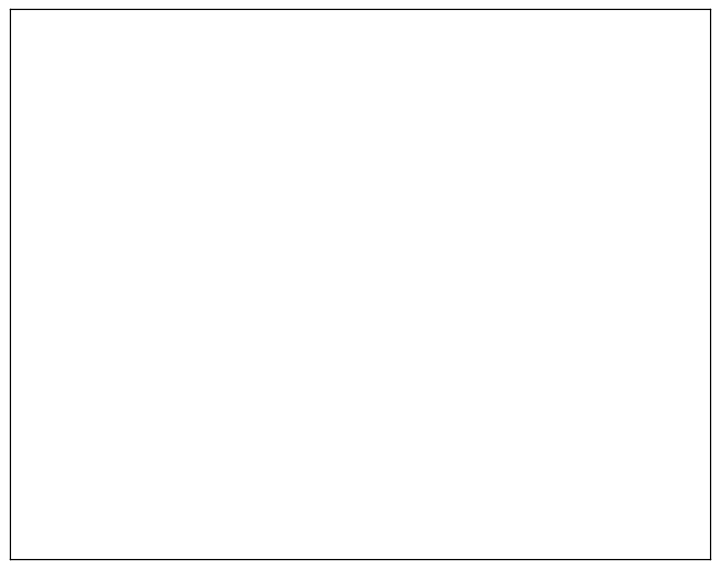

Count the number of slices in the pie.

2